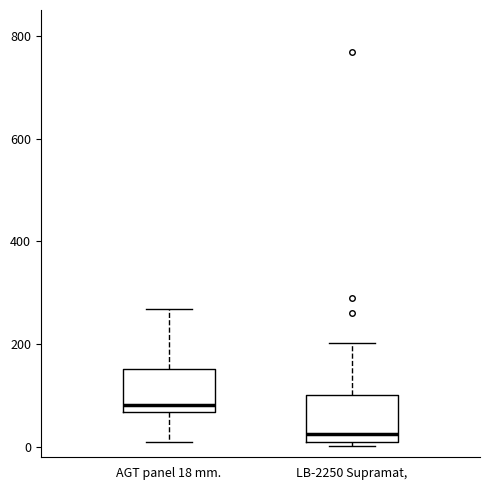

Reading left to right, read every box against the y-axis: the position of its median line, the range the box covers, and the ends of its whiskers. The values are not printed on the chart, so give them approximately, as read against the axis.

AGT panel 18 mm.: median 80, box 60 to 160, whiskers 0 to 260
LB-2250 Supramat,: median 20, box 0 to 100, whiskers 0 (just below the box's lower edge) to 200